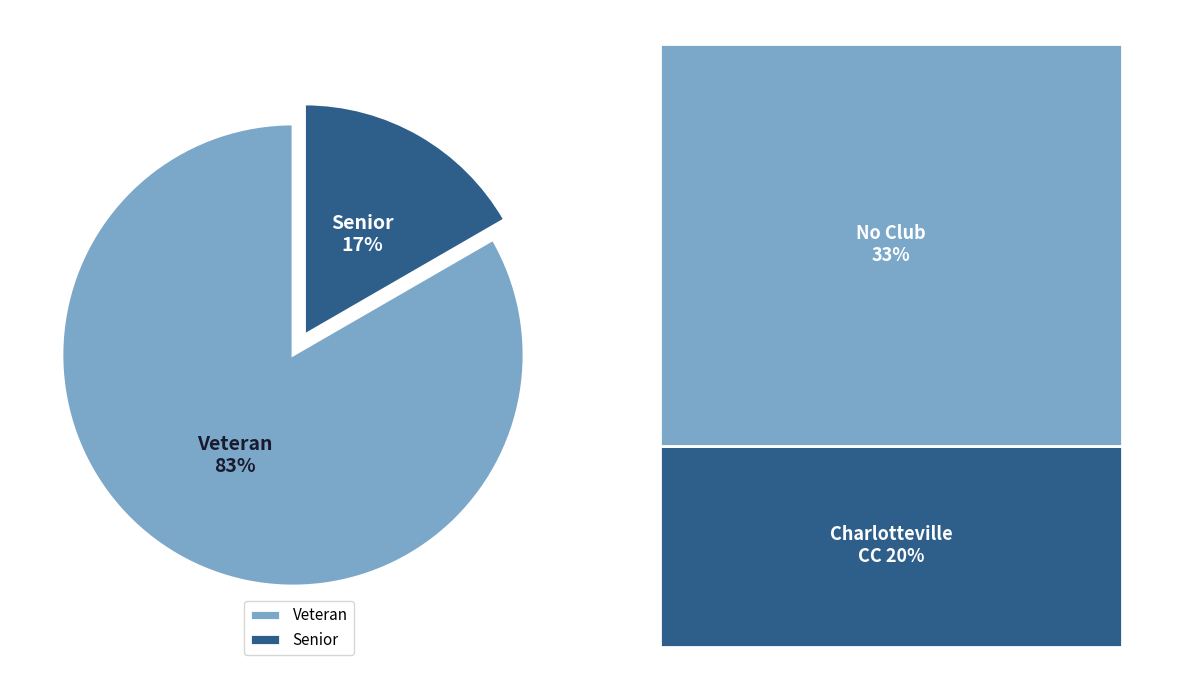

What is the largest slice in the pie chart?

Veteran